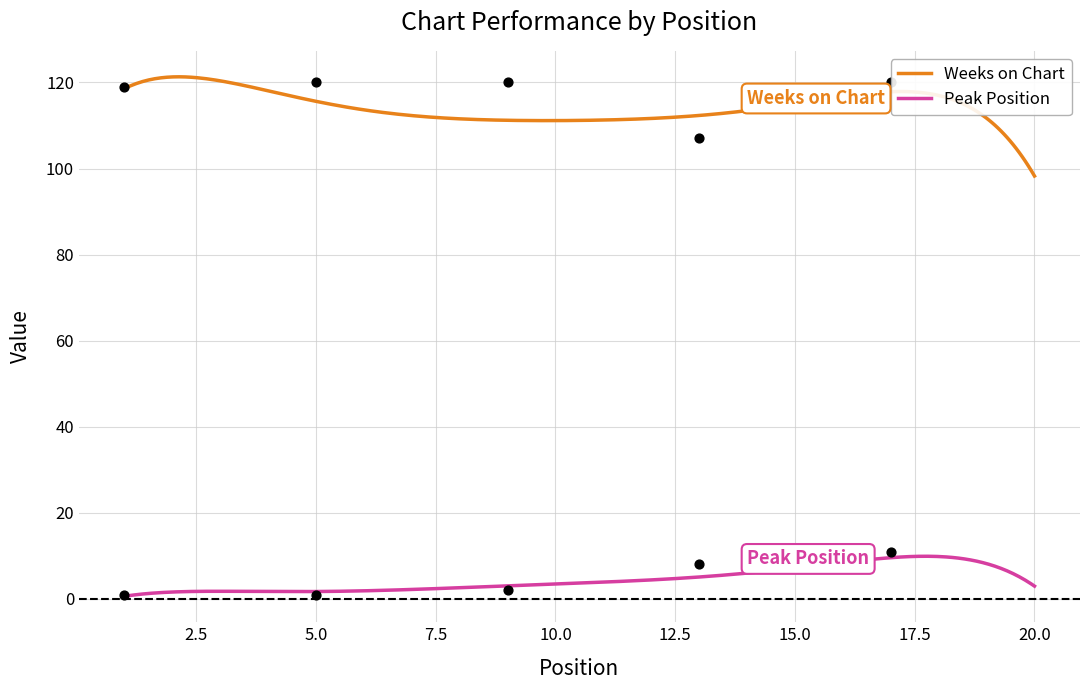

Which series has the largest Y range (max minus min)?

Weeks on Chart